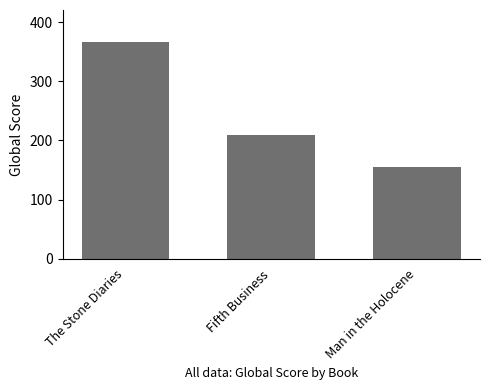

Reading left to right, transcribe all the data shown in this chart.

366	210	155